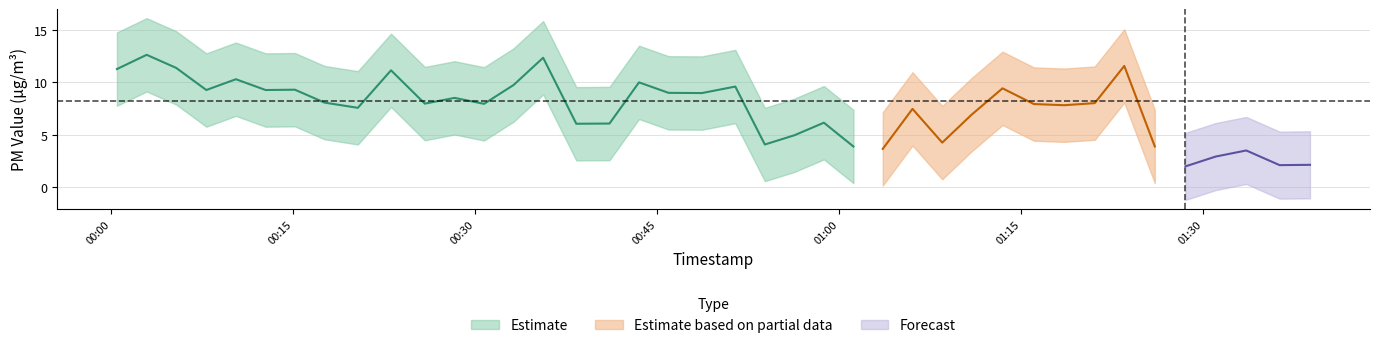

What is the total value across all series at 23?

9.2